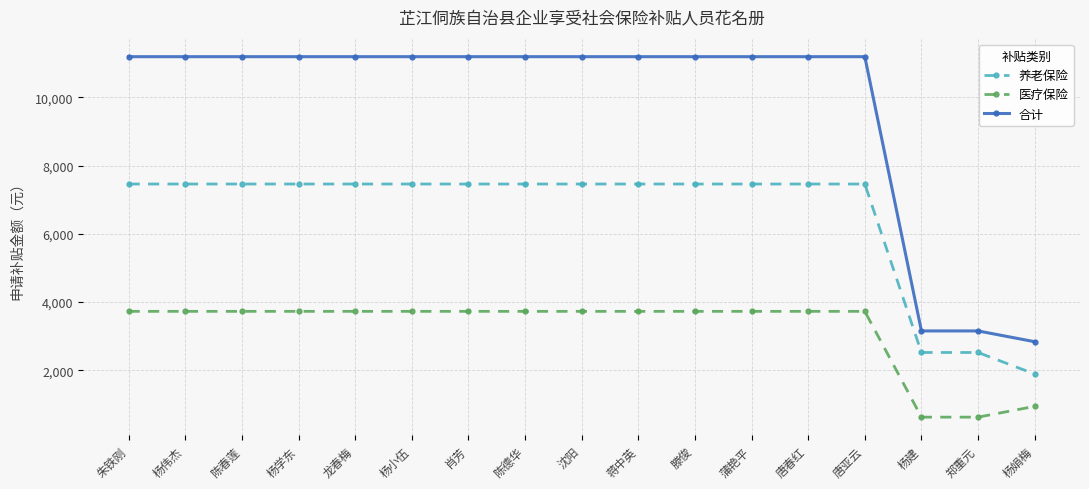

True or false: 养老保险 and 医疗保险 cross at least once.

False